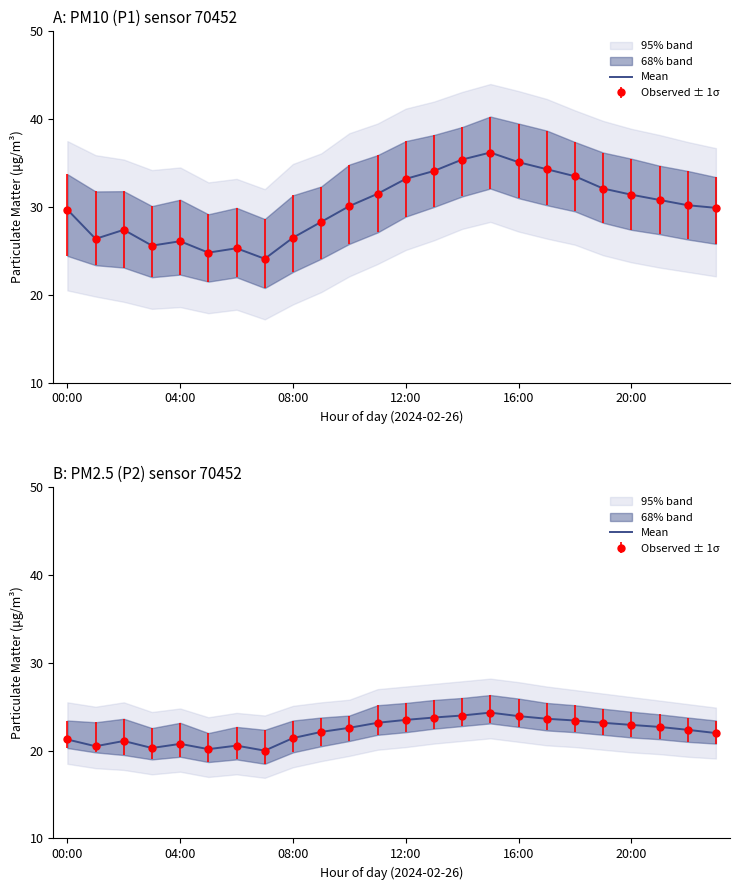

What is the difference between the values at 17 and 8?

2.2